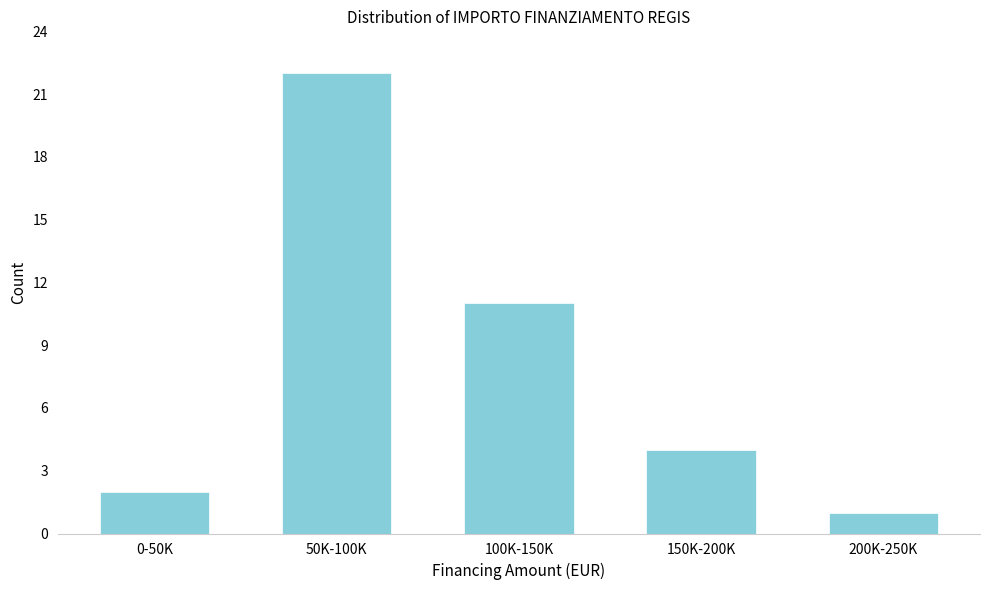

Reading left to right, extract all data points from this chart.

0-50K=2	50K-100K=22	100K-150K=11	150K-200K=4	200K-250K=1